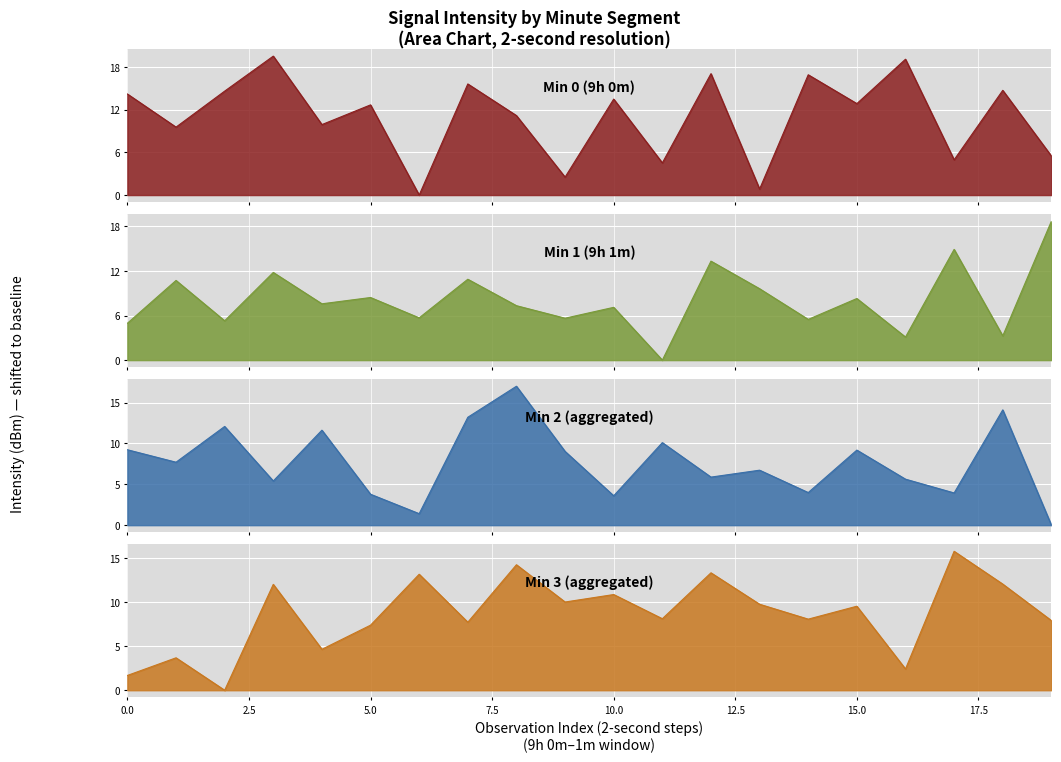

Is it true that Min 0 equals 16.6 at 10.0?

False